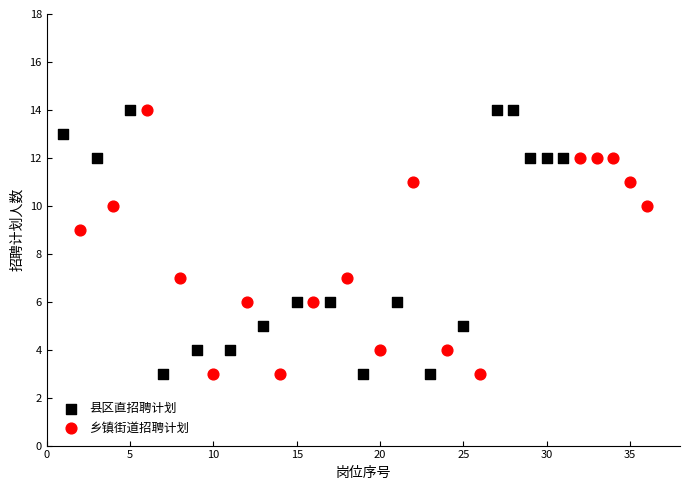

What are all the series names shown in the legend?

县区直招聘计划, 乡镇街道招聘计划